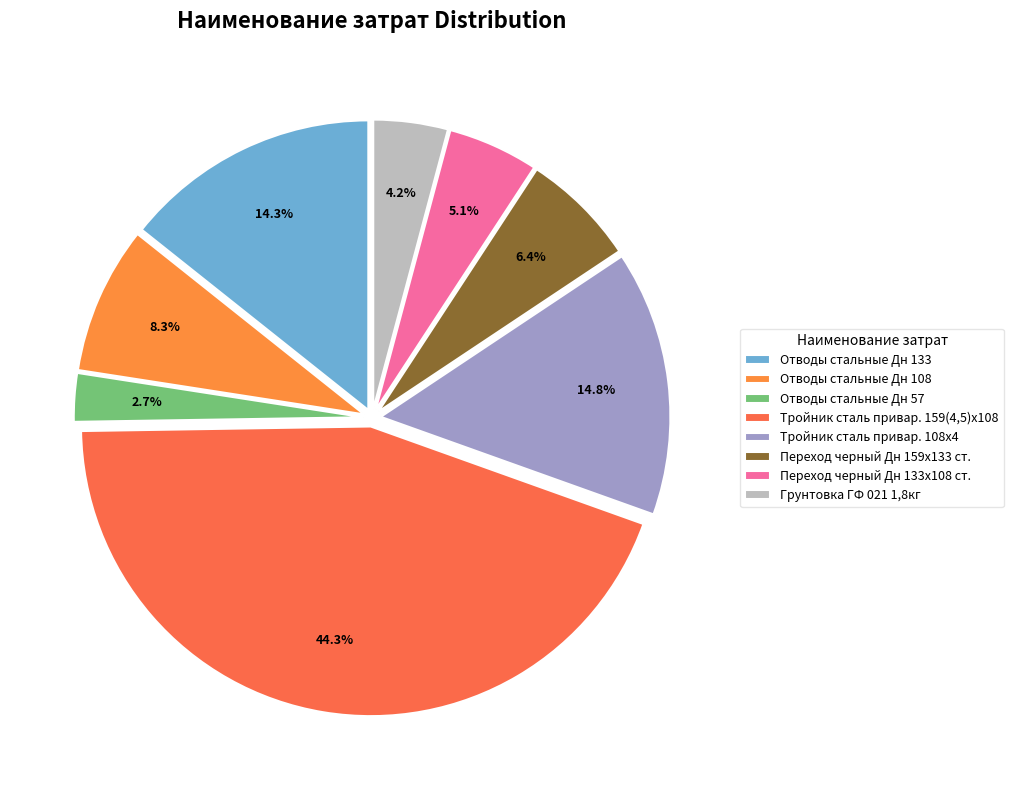

What percentage is the Переход черный Дн 133х108 ст. slice, to the nearest percent?

5%